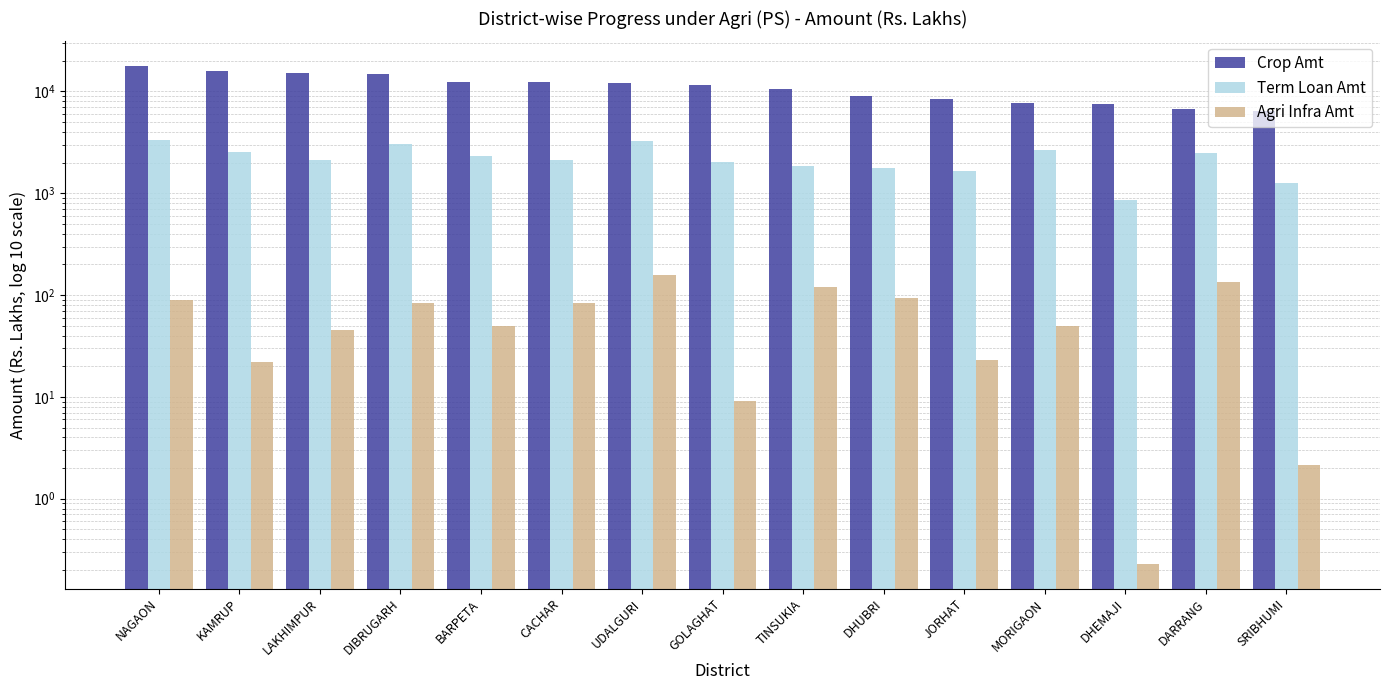

Between TINSUKIA and DHUBRI, which is larger?

TINSUKIA